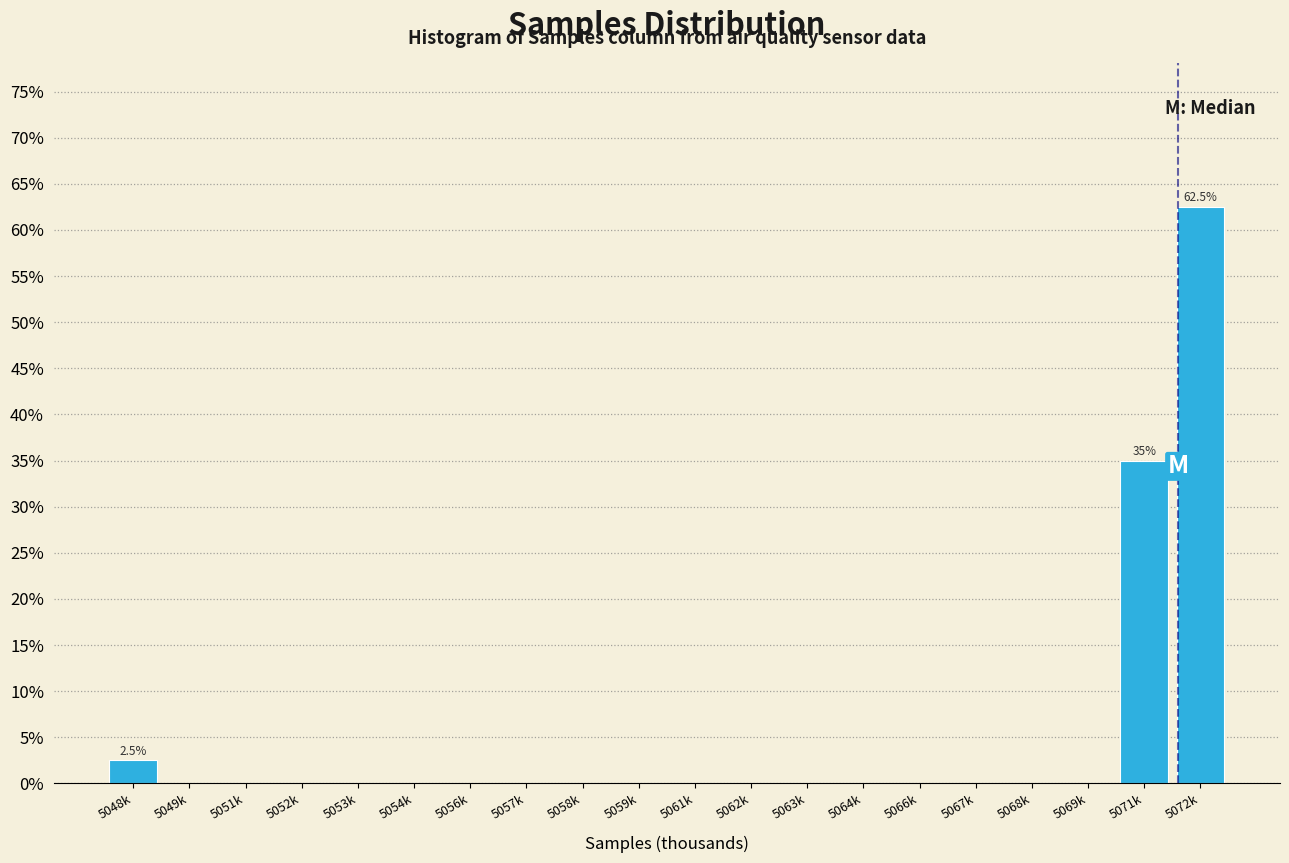

Reading left to right, transcribe all the data shown in this chart.

5048k=2.5	5049k=0.0	5051k=0.0	5052k=0.0	5053k=0.0	5054k=0.0	5056k=0.0	5057k=0.0	5058k=0.0	5059k=0.0	5061k=0.0	5062k=0.0	5063k=0.0	5064k=0.0	5066k=0.0	5067k=0.0	5068k=0.0	5069k=0.0	5071k=35.0	5072k=62.5